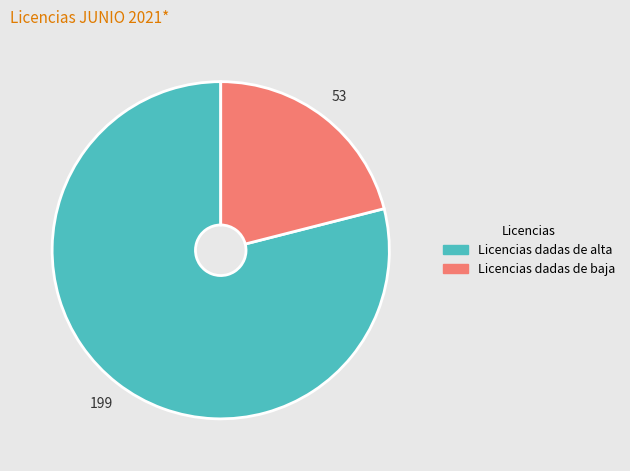

True or false: Licencias dadas de alta accounts for 79% of the total.

True